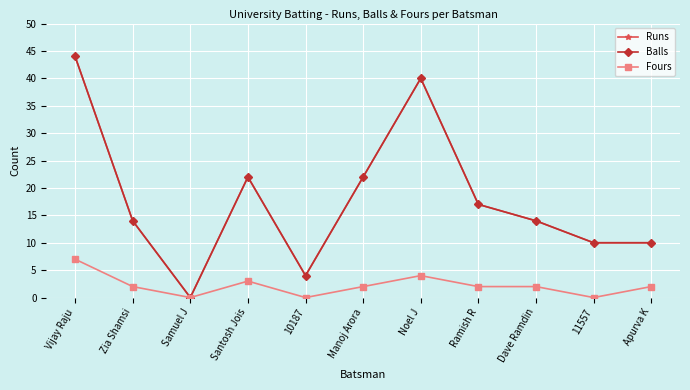

Is this an area chart (filled region under the line)?

No